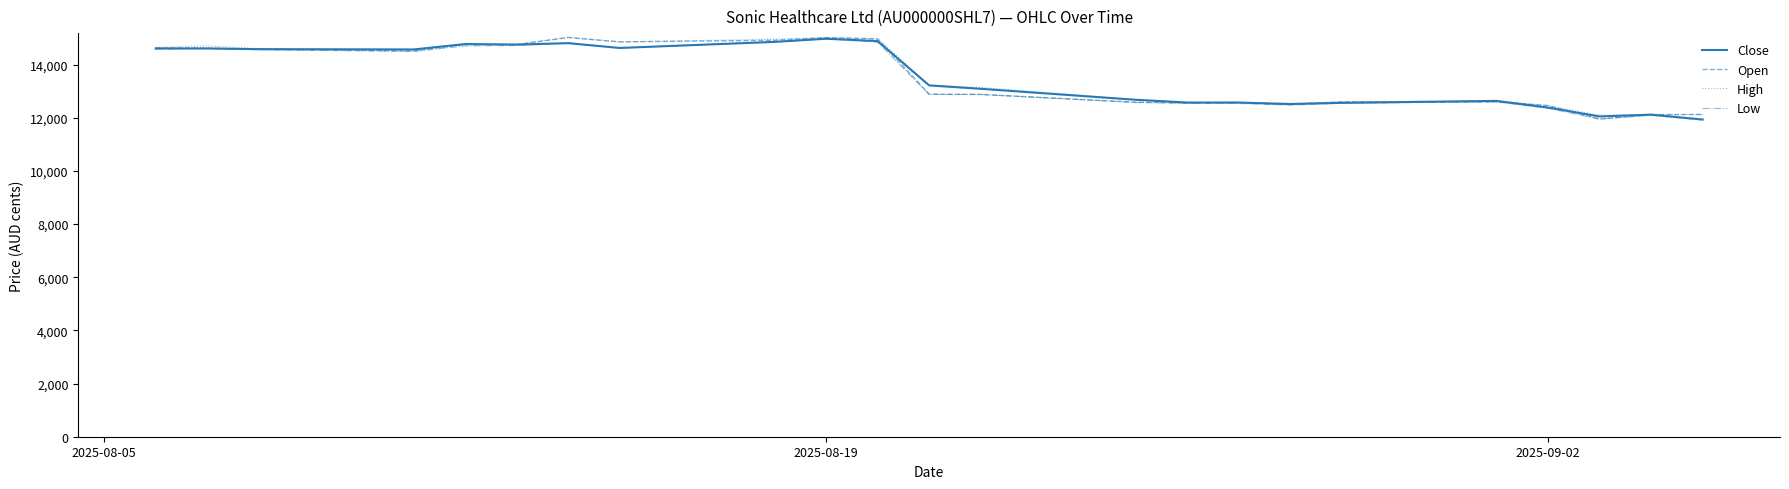

What is the minimum value for Low?

11910